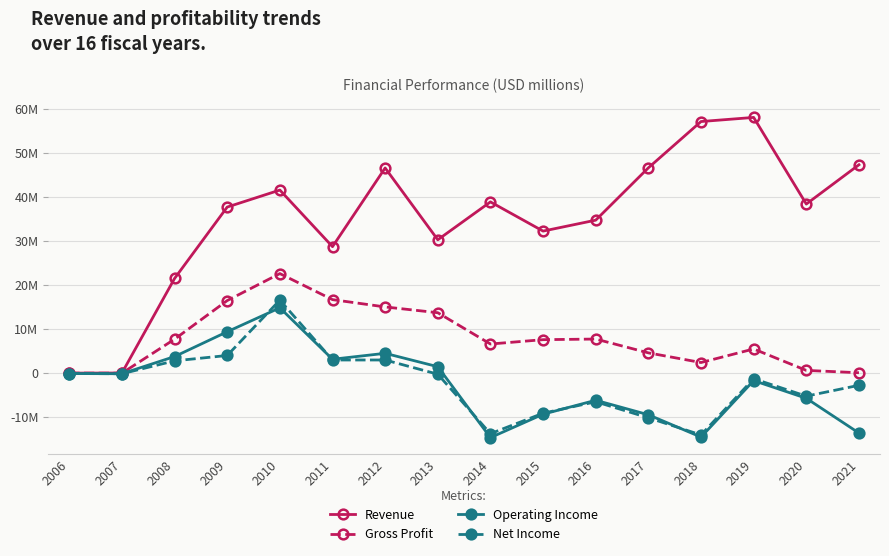

Does the chart have visible grid lines?

Yes